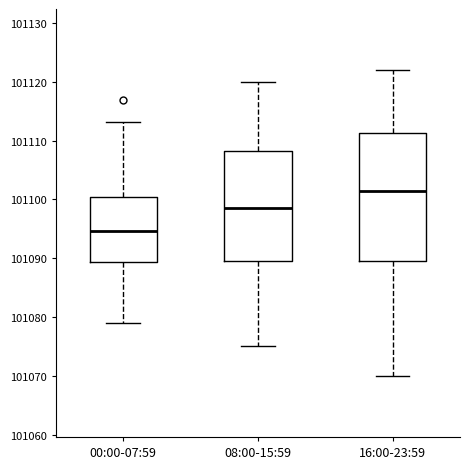

Which box's median line is the highest?

16:00-23:59